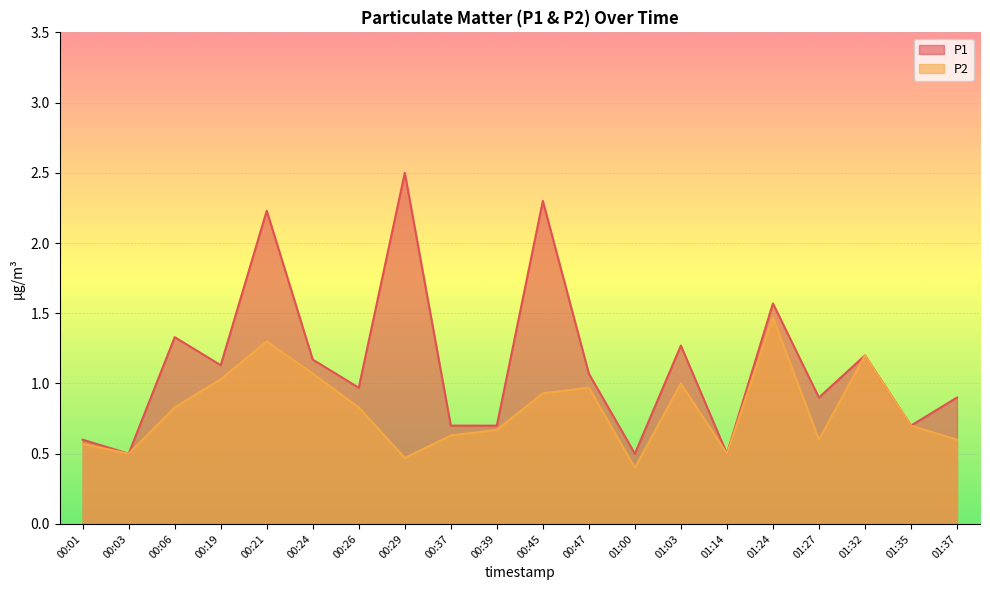

The P2 series shows 0.6 at 00:21. True or false?

False